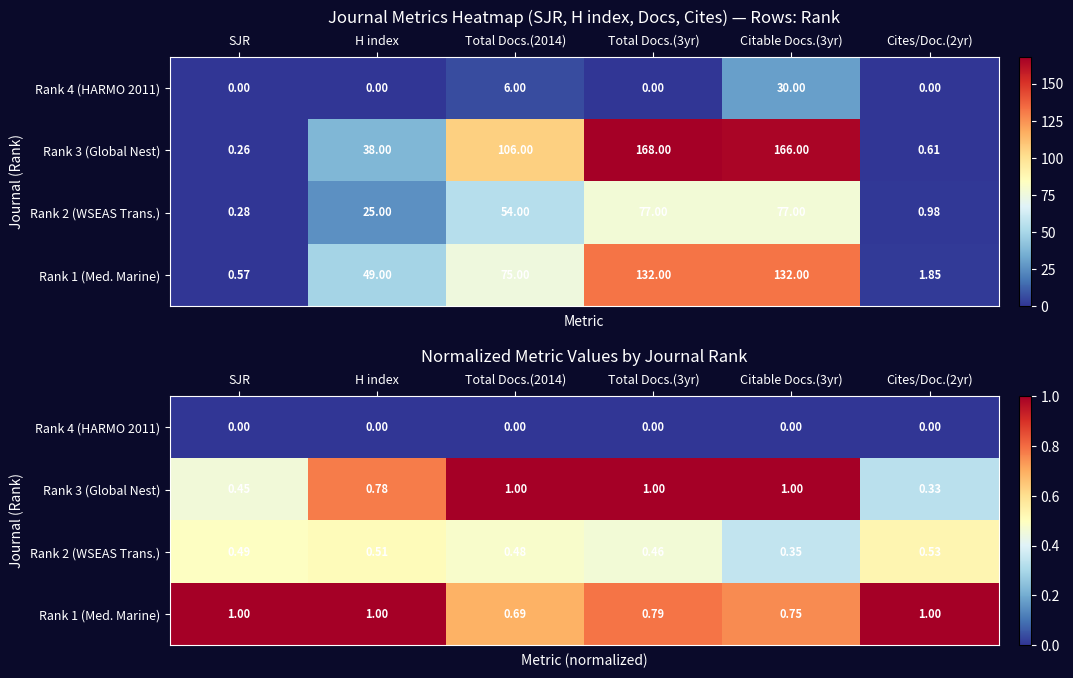

Between Total Docs.(3yr) and Citable Docs.(3yr), which is larger?

Total Docs.(3yr)